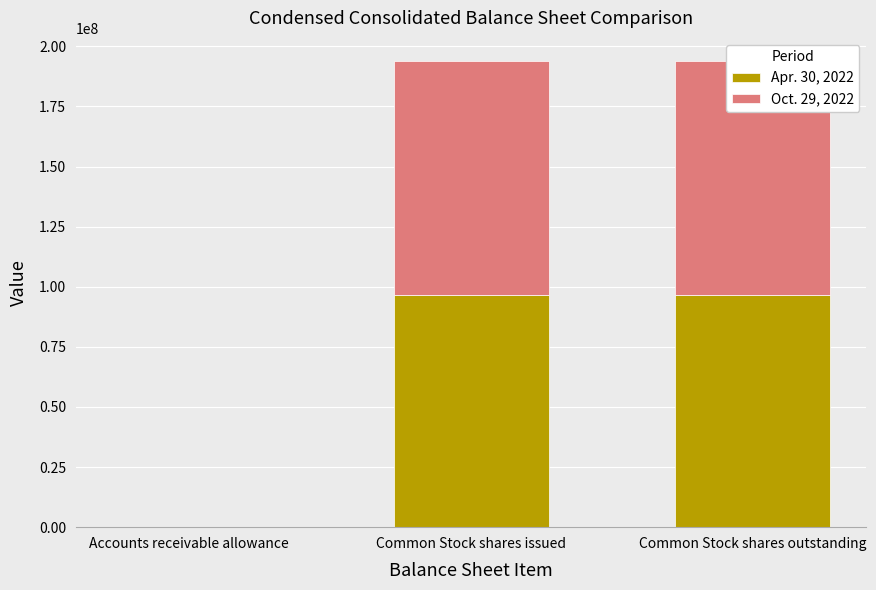

The Oct. 29, 2022 series shows 128520061 at Common Stock shares issued. True or false?

False